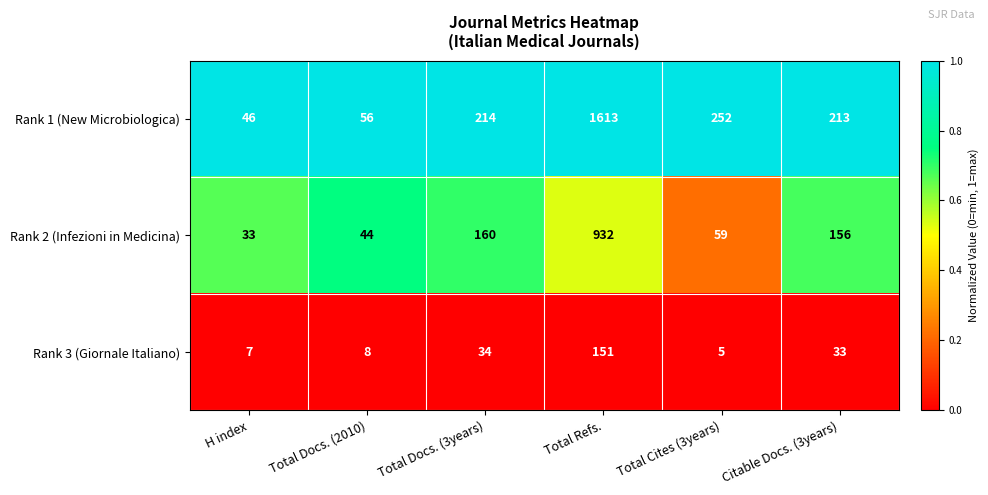

Which series has the largest range (max minus min)?

Rank 1 (New Microbiologica)